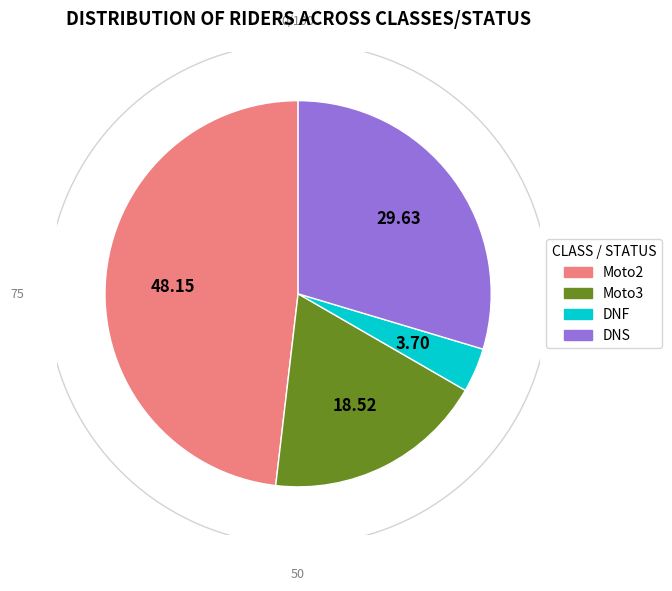

True or false: Moto2 accounts for 65% of the total.

False